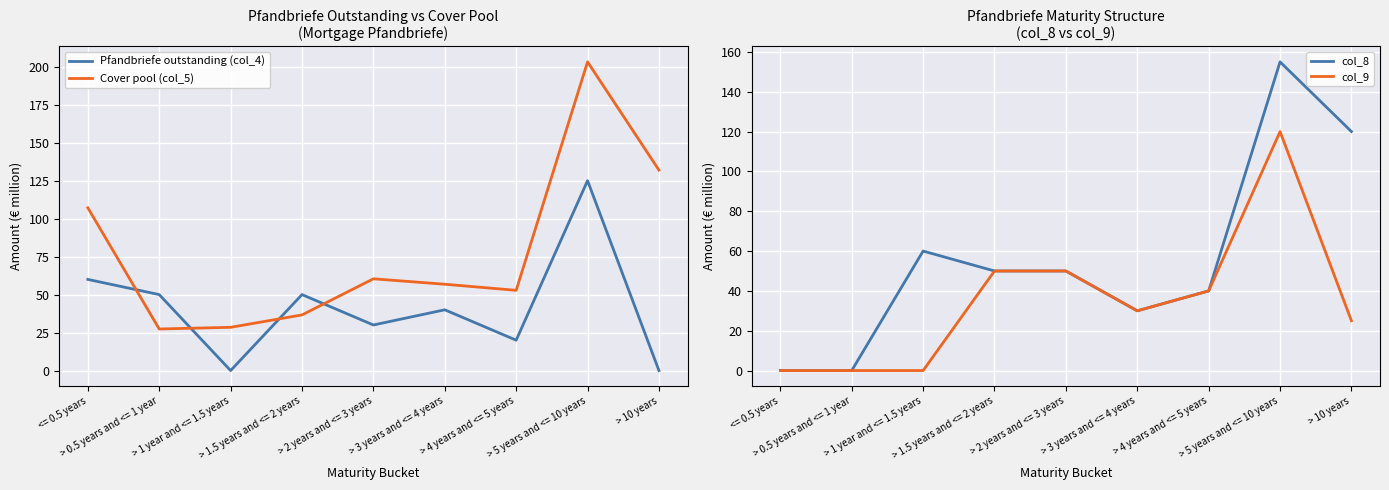

Reading left to right, what are all the values shown in this chart?

Pfandbriefe outstanding (col_4): <= 0.5 years=60.0	> 0.5 years and <= 1 year=50.0	> 1 year and <= 1.5 years=0.0	> 1.5 years and <= 2 years=50.0	> 2 years and <= 3 years=30.0	> 3 years and <= 4 years=40.0	> 4 years and <= 5 years=20.0	> 5 years and <= 10 years=125.0	> 10 years=0.0
Cover pool (col_5): <= 0.5 years=107.1	> 0.5 years and <= 1 year=27.4	> 1 year and <= 1.5 years=28.5	> 1.5 years and <= 2 years=36.6	> 2 years and <= 3 years=60.4	> 3 years and <= 4 years=56.8	> 4 years and <= 5 years=52.8	> 5 years and <= 10 years=203.2	> 10 years=131.9
col_8: <= 0.5 years=0.0	> 0.5 years and <= 1 year=0.0	> 1 year and <= 1.5 years=60.0	> 1.5 years and <= 2 years=50.0	> 2 years and <= 3 years=50.0	> 3 years and <= 4 years=30.0	> 4 years and <= 5 years=40.0	> 5 years and <= 10 years=155.0	> 10 years=120.0
col_9: <= 0.5 years=0.0	> 0.5 years and <= 1 year=0.0	> 1 year and <= 1.5 years=0.0	> 1.5 years and <= 2 years=50.0	> 2 years and <= 3 years=50.0	> 3 years and <= 4 years=30.0	> 4 years and <= 5 years=40.0	> 5 years and <= 10 years=120.0	> 10 years=25.0